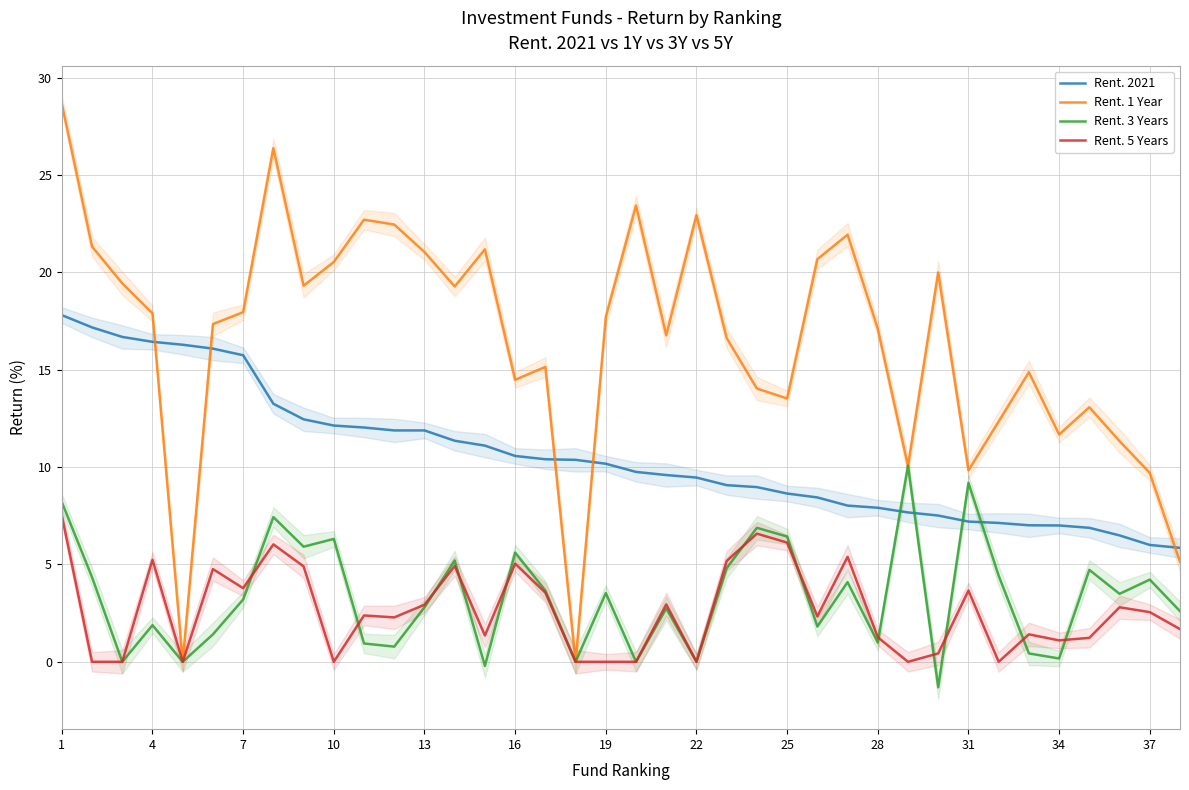

Which series ends up on top after the final intersection of Rent. 1 Year and Rent. 2021?

Rent. 2021